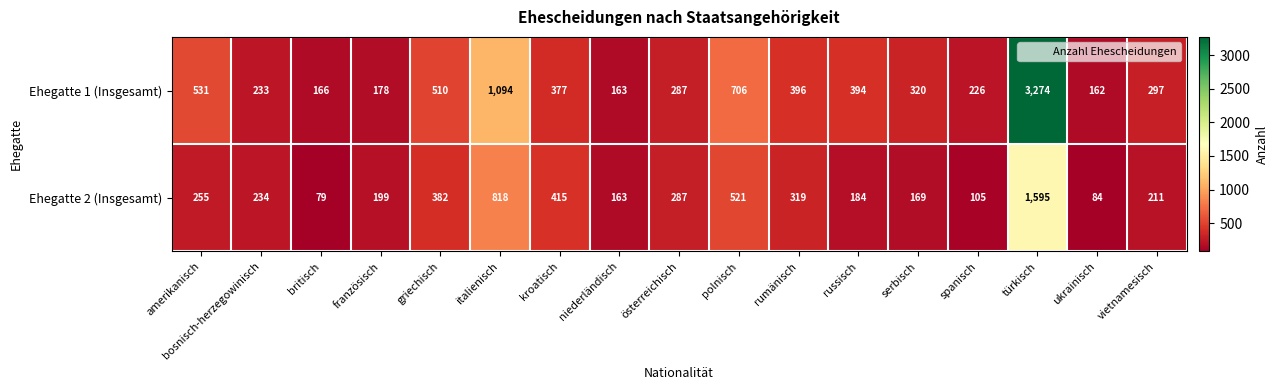

Rank the series by their maximum value, from lowest to highest.

Ehegatte 2 (Insgesamt), Ehegatte 1 (Insgesamt)